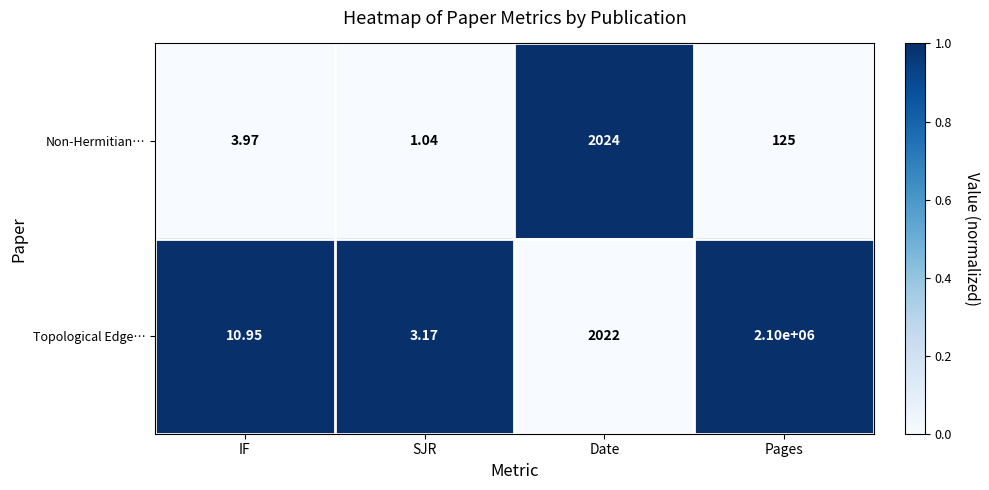

At which category is the sum across all series the highest?

Pages